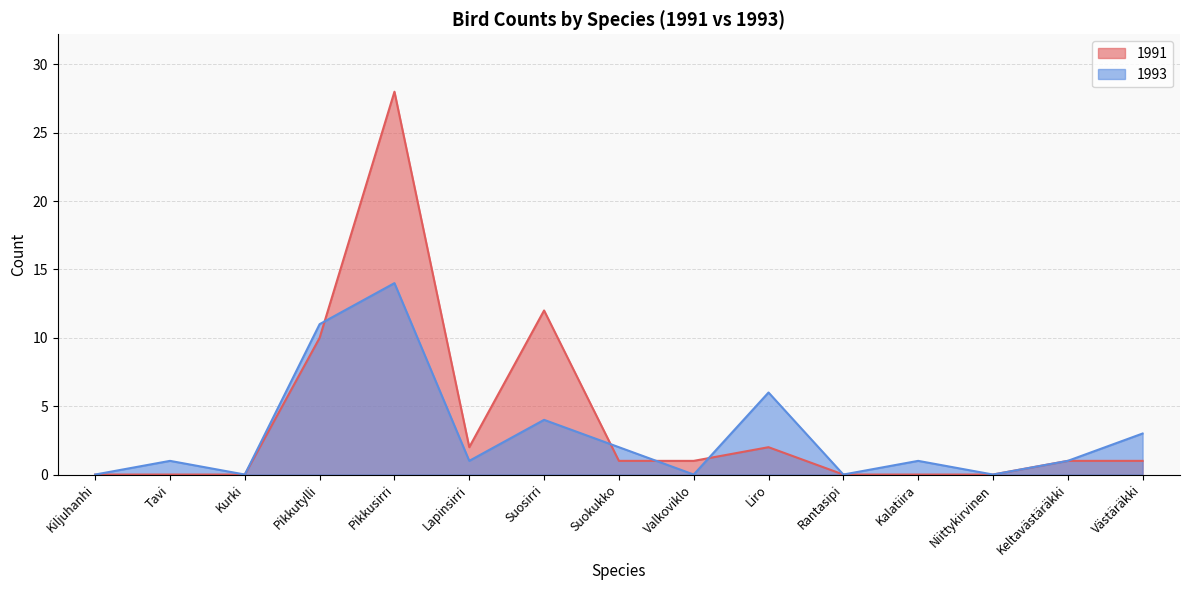

The value of 1991 at Pikkusirri is 28. True or false?

True